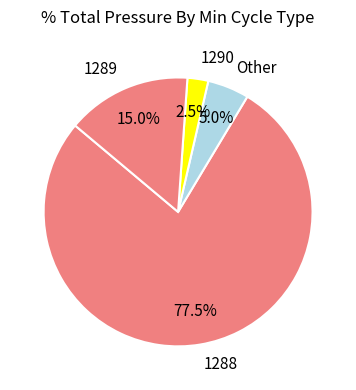

Rank the categories by value from lowest to highest.

1290, Other, 1289, 1288